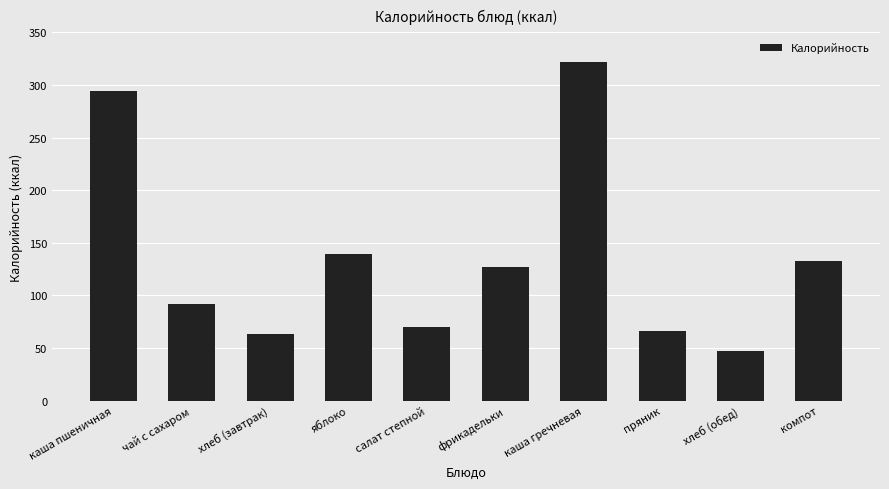

Rank the categories by value from lowest to highest.

хлеб (обед), хлеб (завтрак), пряник, салат степной, чай с сахаром, фрикадельки, компот, яблоко, каша пшеничная, каша гречневая